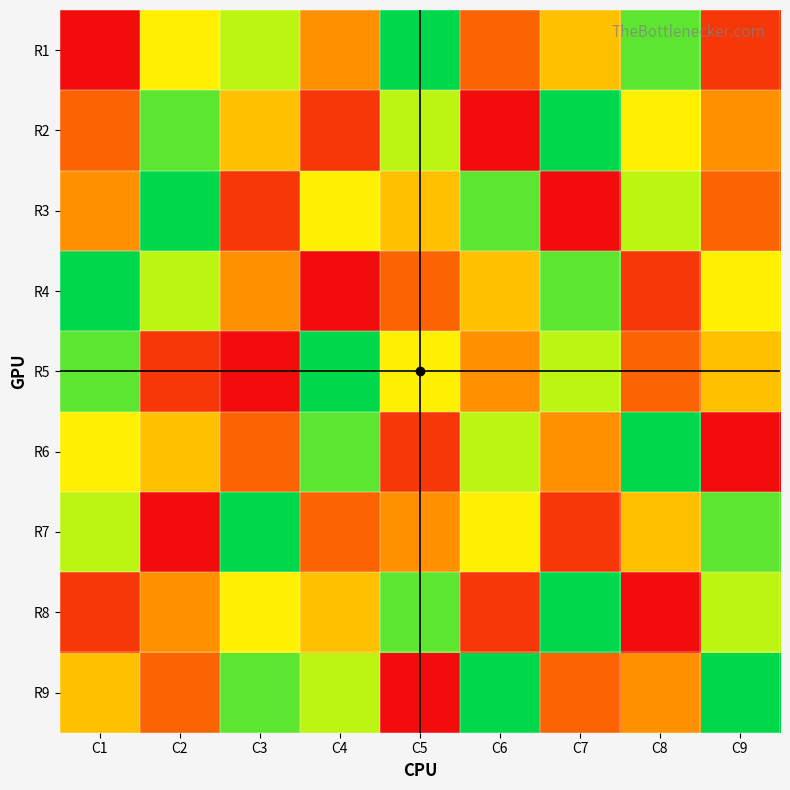

How many series are shown in this chart?

9